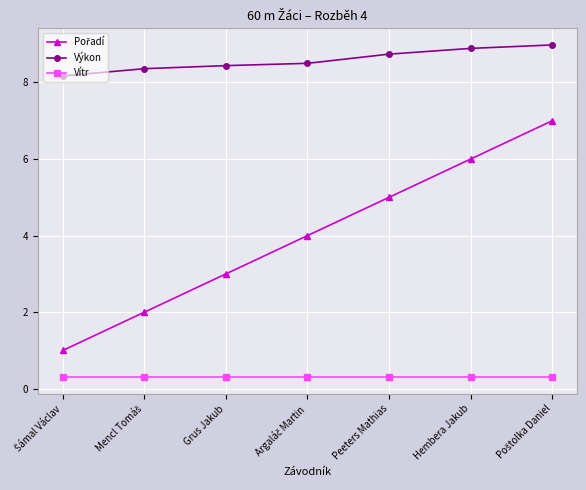

What is the average value of the Vítr series?

0.3